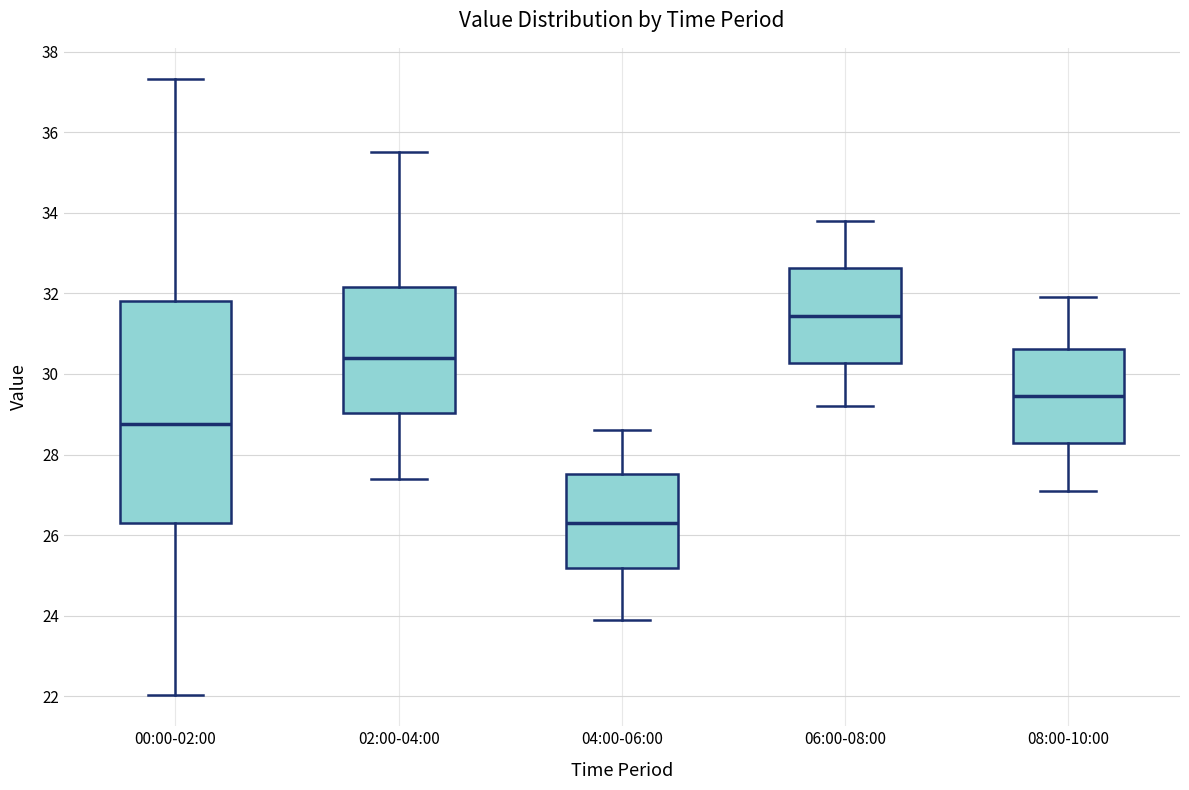

Reading left to right, transcribe this box plot: for each box, give where its median line is, the range the box spans, and where its two whiskers end, as read against the y-axis. The values are not printed on the chart, so give them approximately, as read against the axis.

00:00-02:00: median 28.8, box 26.2 to 31.8, whiskers 22.0 to 37.4
02:00-04:00: median 30.4, box 29.0 to 32.2, whiskers 27.4 to 35.6
04:00-06:00: median 26.4, box 25.2 to 27.6, whiskers 24.0 to 28.6
06:00-08:00: median 31.4, box 30.2 to 32.6, whiskers 29.2 to 33.8
08:00-10:00: median 29.4, box 28.2 to 30.6, whiskers 27.2 to 32.0